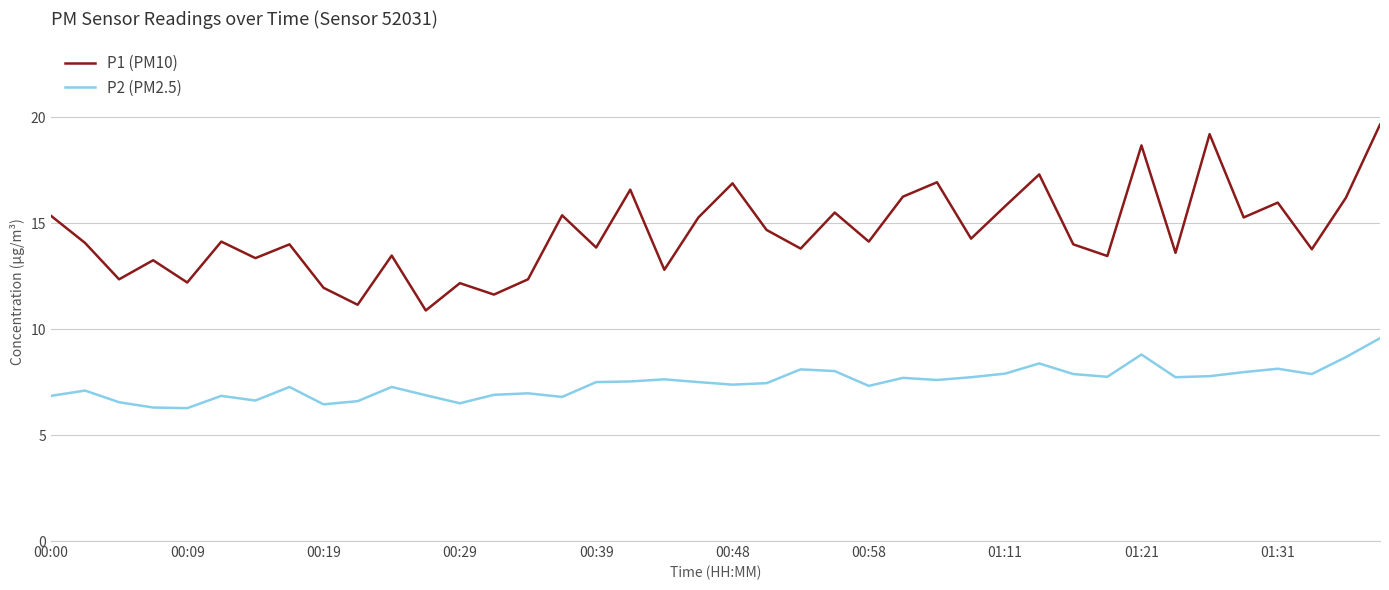

What is the difference between the maximum and minimum values in the P1 (PM10) series?

8.8